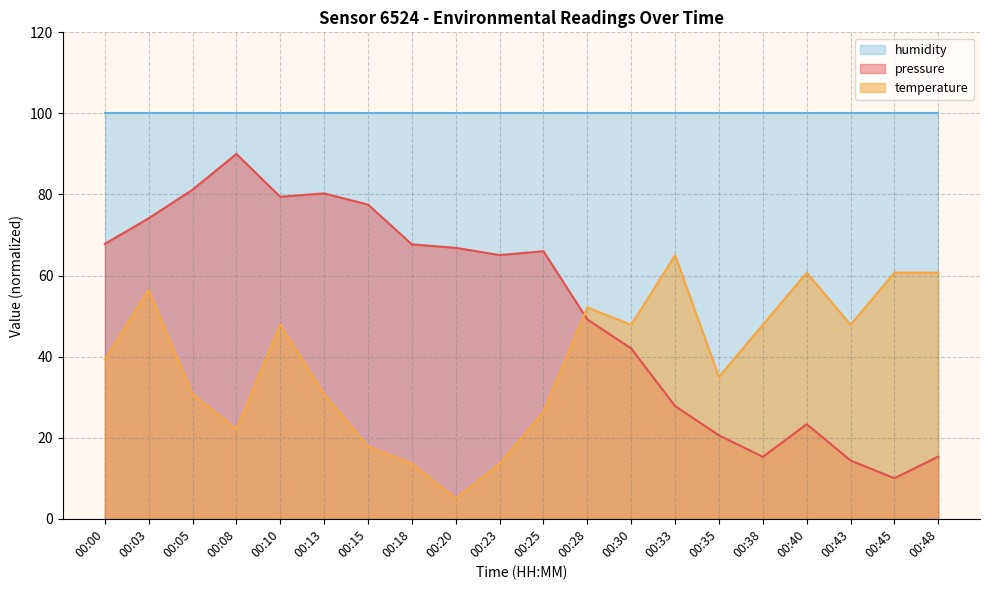

At which category does pressure reach its first local valley?

00:10